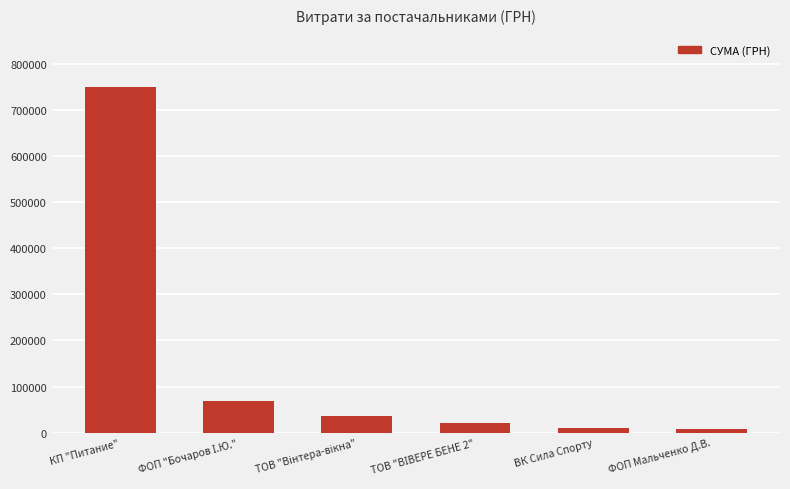

What is the minimum value shown in the chart?

7870.0